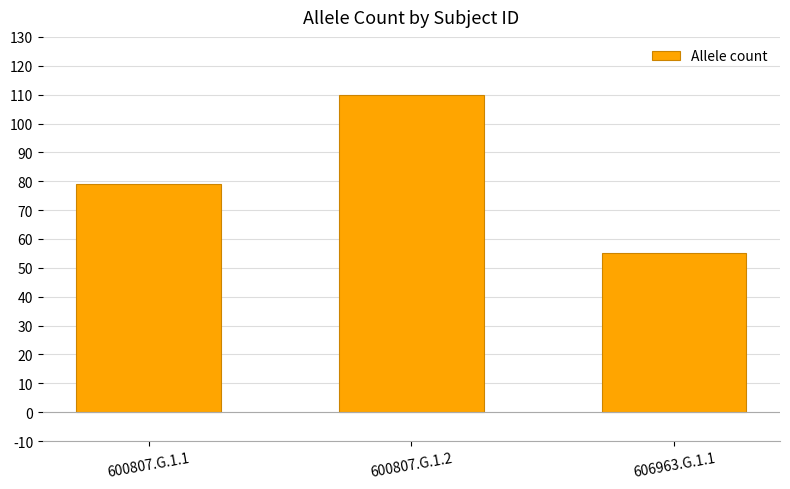

What is the label of the 3rd bar from the left?

606963.G.1.1